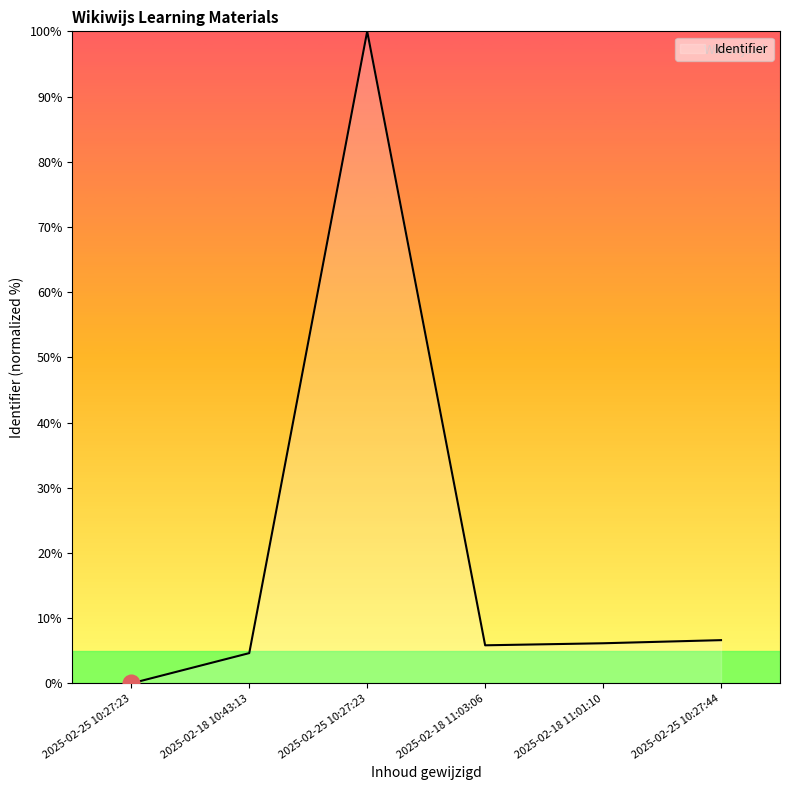

What is the ratio of the value at 2025-02-25 10:27:44 to the value at 2025-02-18 10:43:13?

1.4